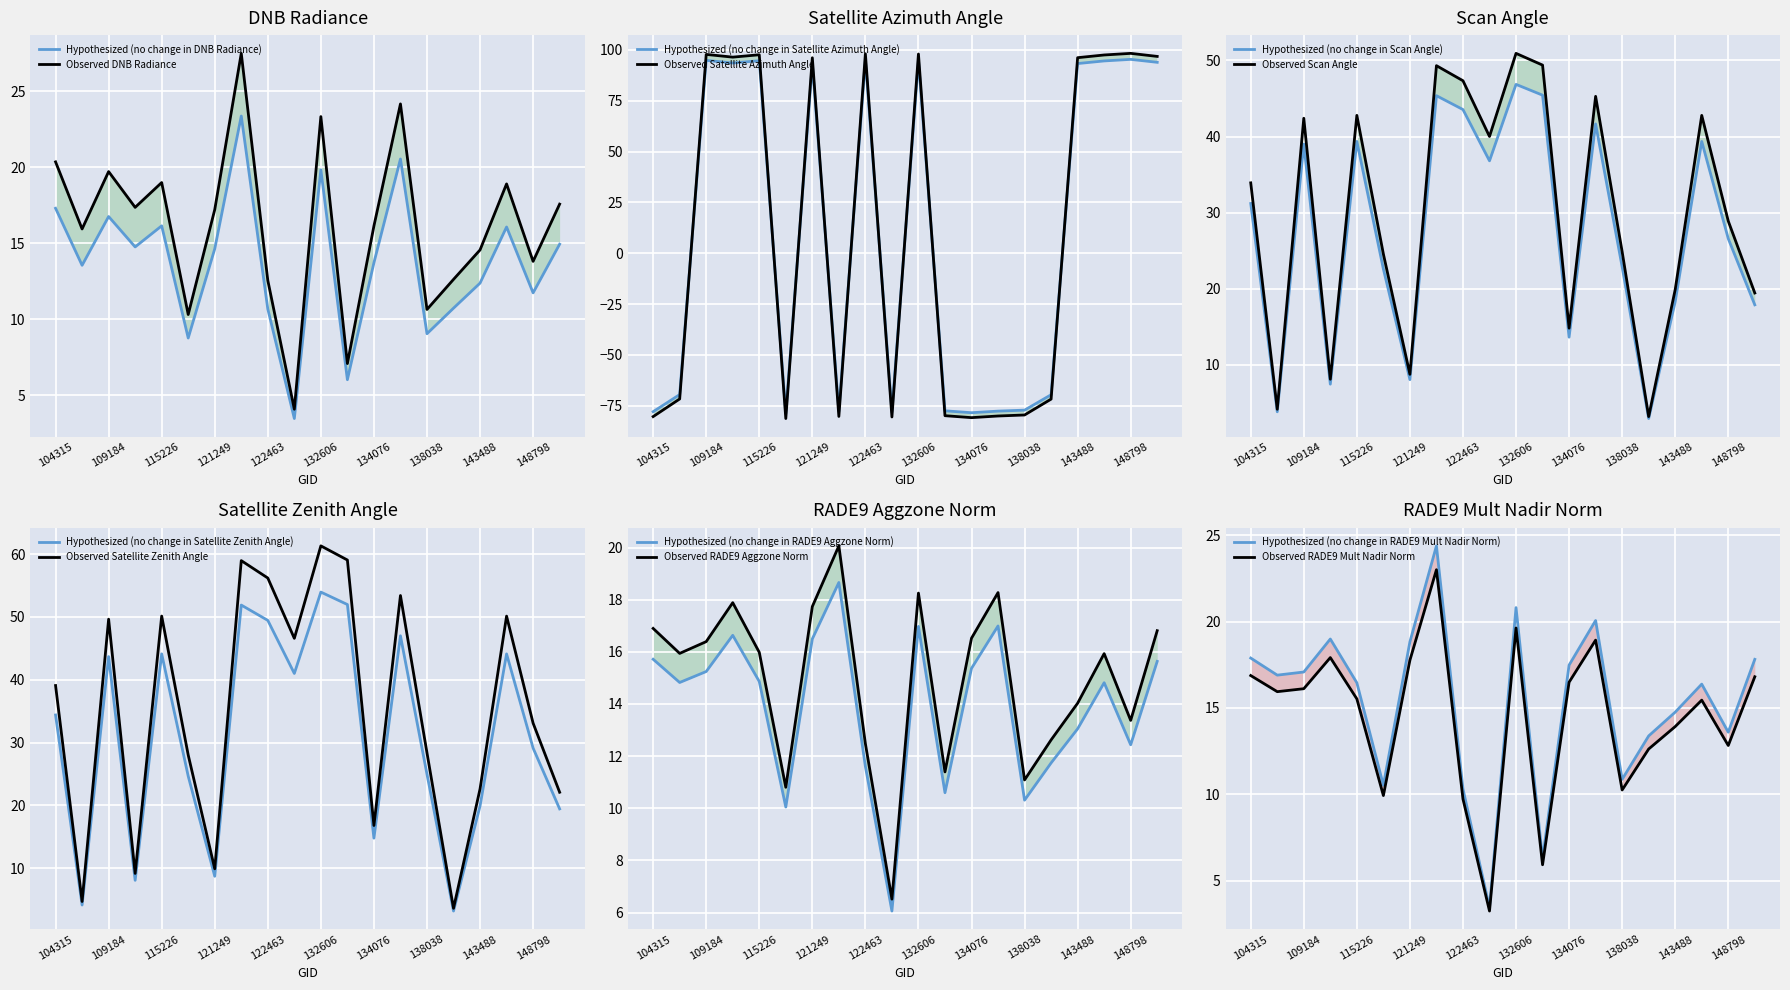

The value of rade9_mult_nadir_norm at 115226 is 6.6. True or false?

False